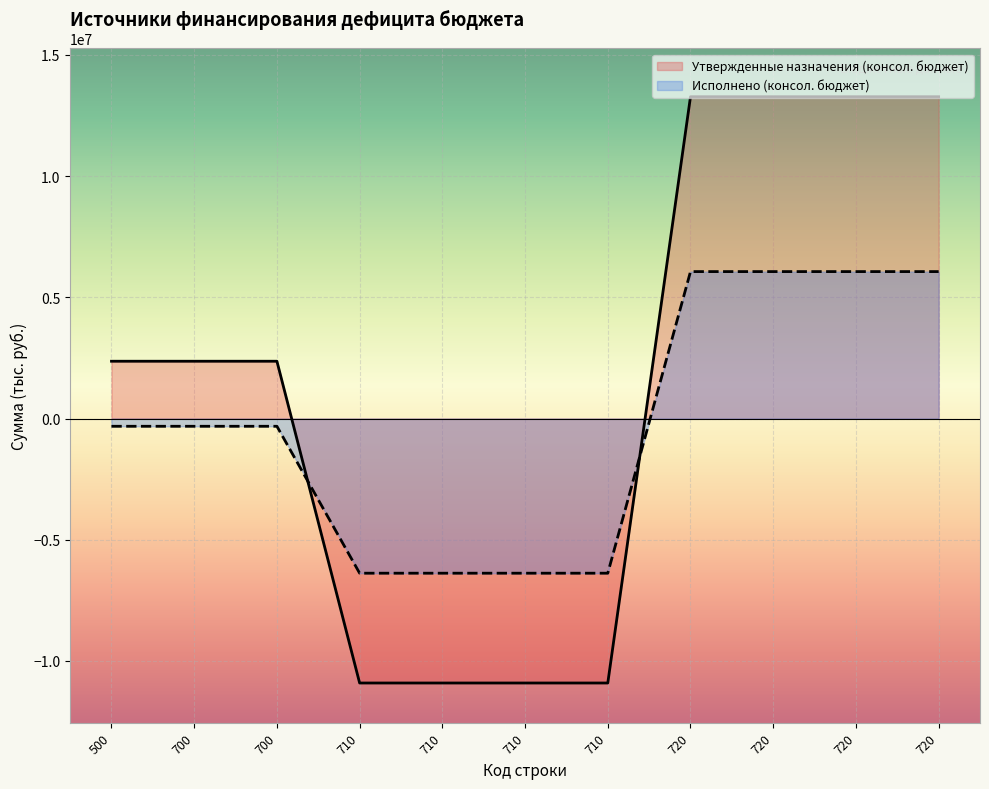

How many times do Утвержденные назначения (консол. бюджет) and Исполнено (консол. бюджет) cross each other?

2